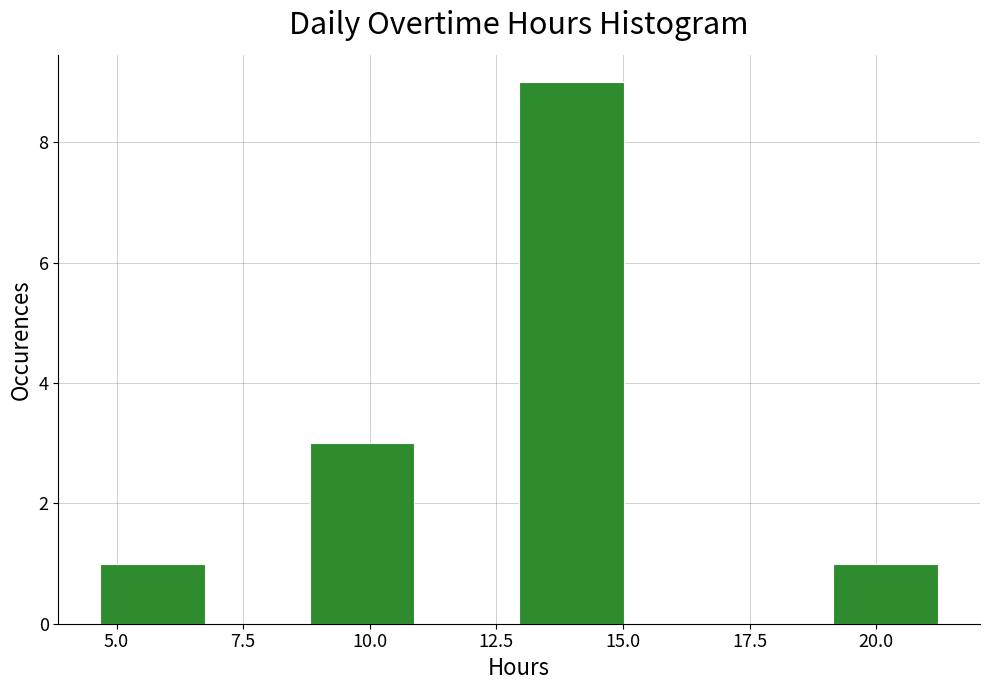

Reading left to right, transcribe this chart: for each bar, give the range it covers on the x-axis and its height. Neither the bar edges nor the heights are printed on the chart, so give them approximately, as read against the axes.

4.5 to 6.5: 1
6.5 to 9.0: 0
9.0 to 11.0: 3
11.0 to 13.0: 0
13.0 to 15.0: 9
15.0 to 17.0: 0
17.0 to 19.0: 0
19.0 to 21.0: 1